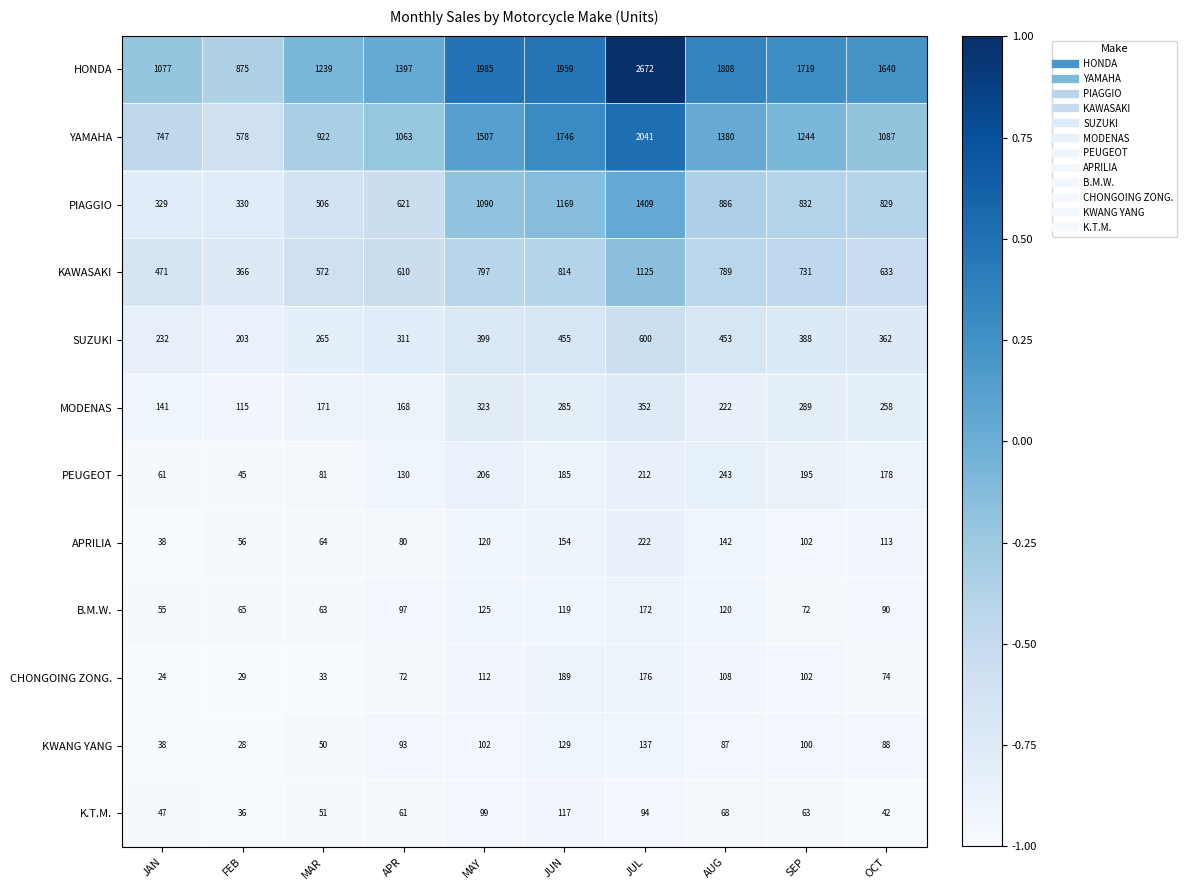

What is the total value across all series at OCT?

5394